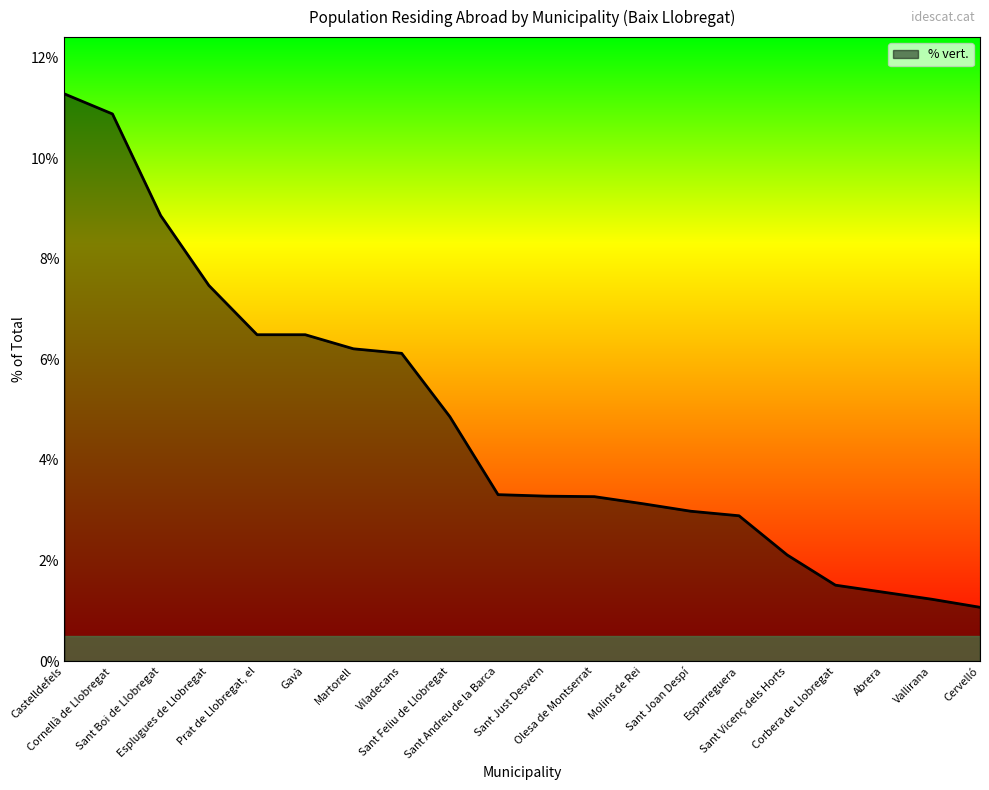

What is the maximum value shown in the chart?

11.3